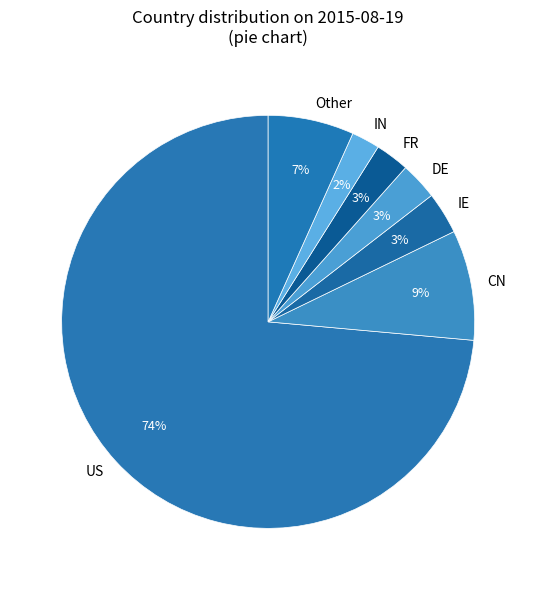

Count the number of slices in the pie.

7